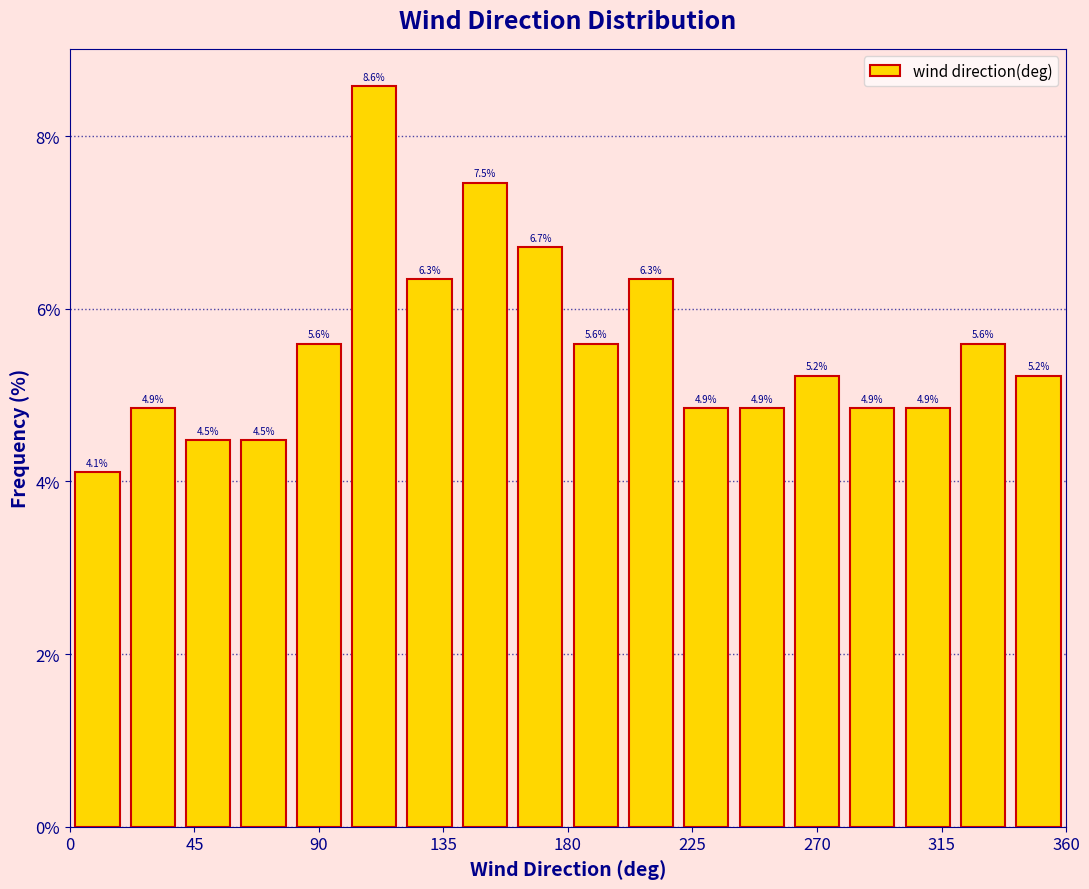

Over which range of the x-axis is the bar tallest?

100 to 120